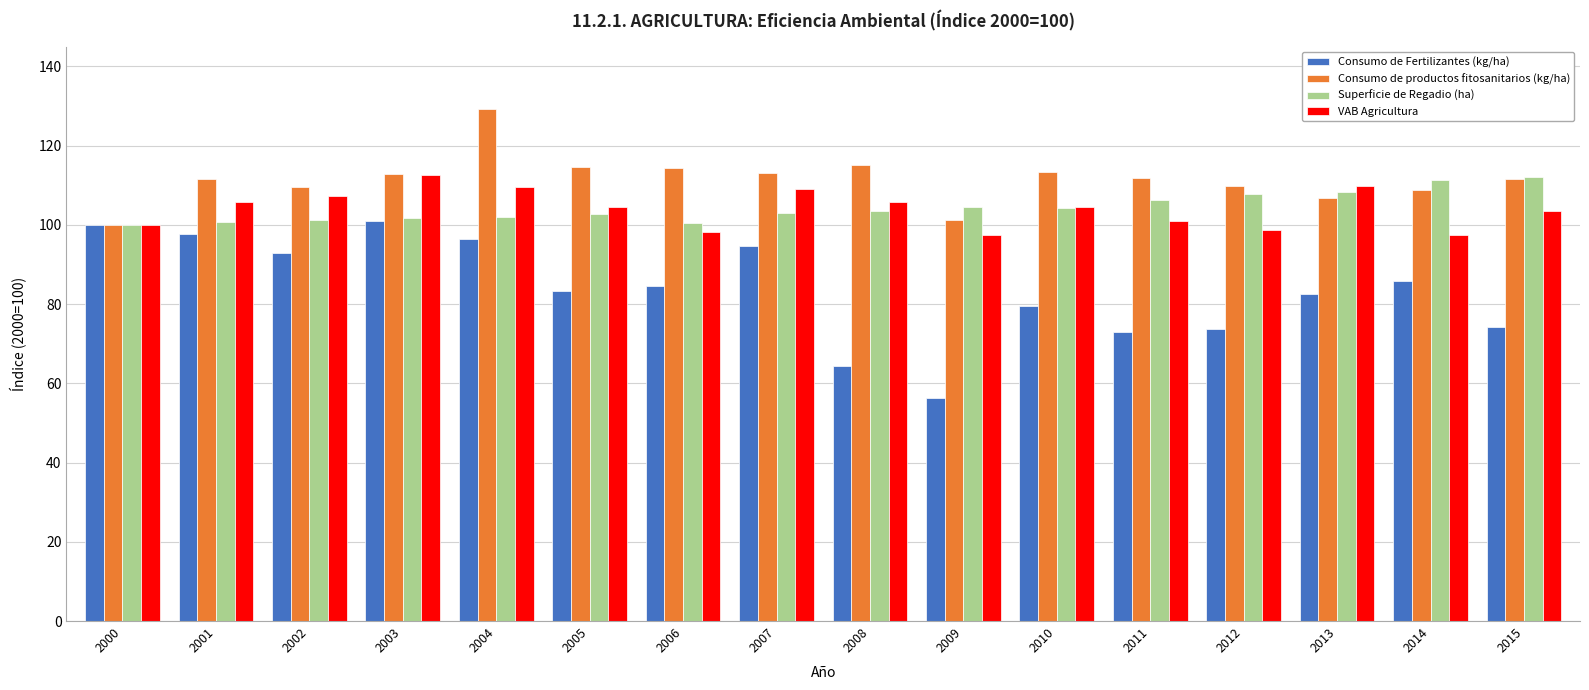

How many data points does each series have?

16